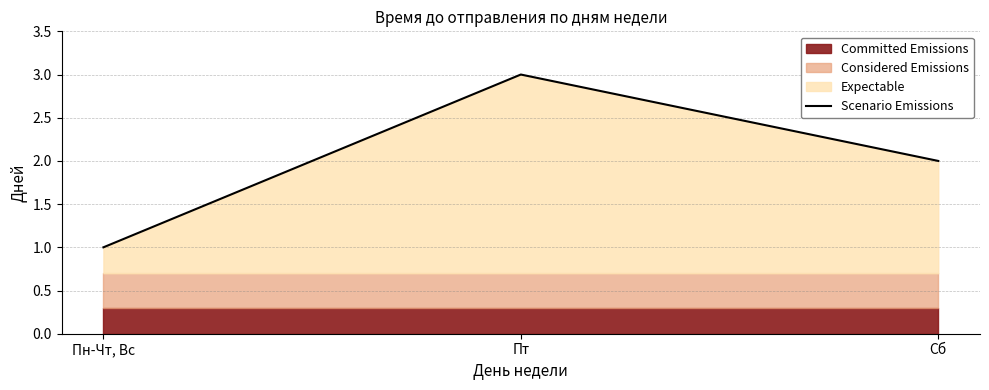

What is the value of the 3rd point from the left?

2